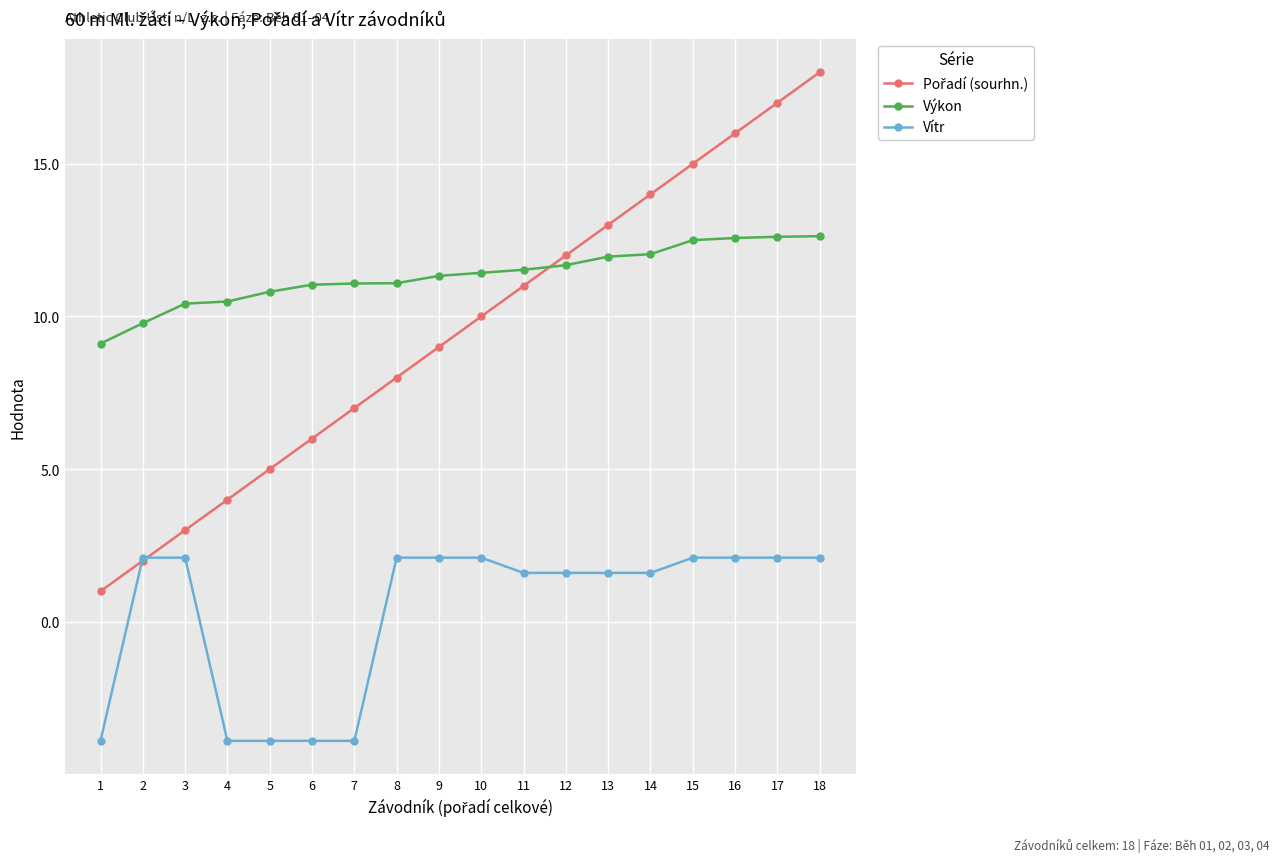

Is this an area chart (filled region under the line)?

No